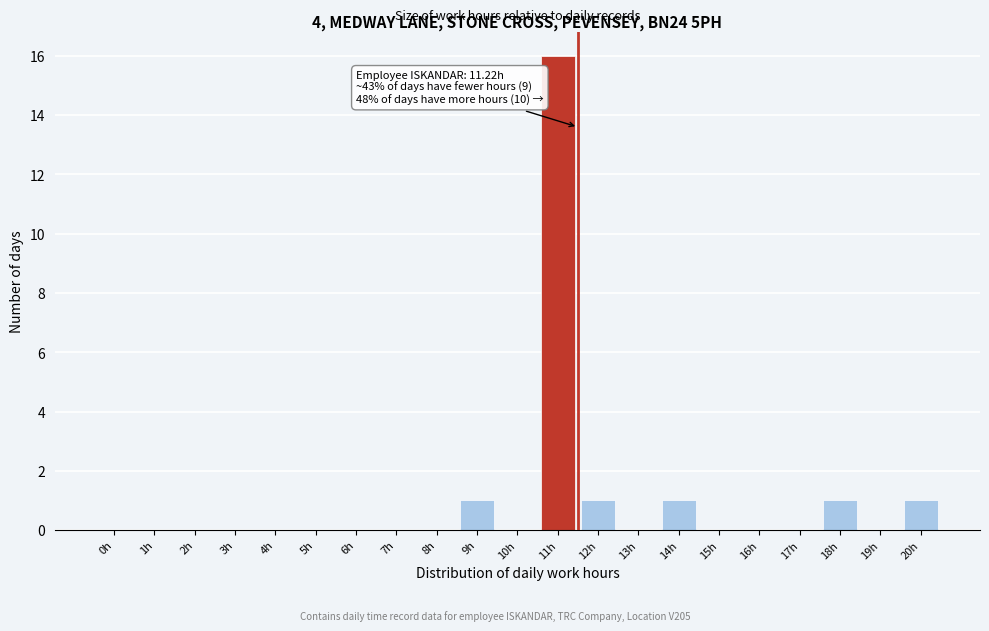

Reading left to right, list all the values displayed in this chart.

0h=0	1h=0	2h=0	3h=0	4h=0	5h=0	6h=0	7h=0	8h=0	9h=1	10h=0	11h=16	12h=1	13h=0	14h=1	15h=0	16h=0	17h=0	18h=1	19h=0	20h=1